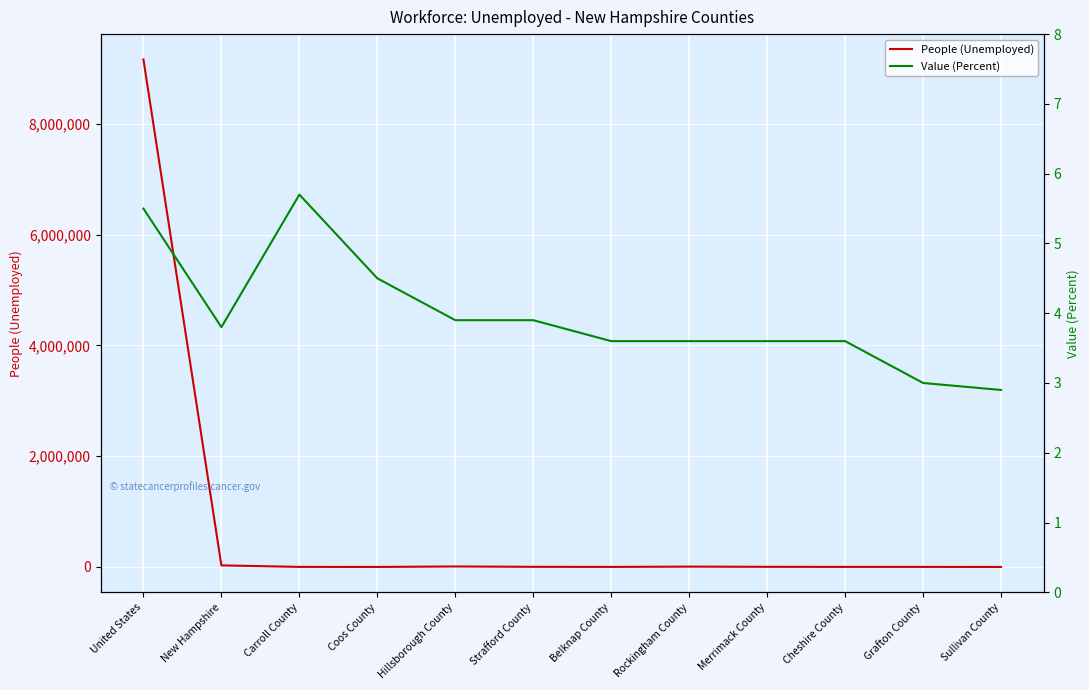

Is it true that People (Unemployed) equals 8743.0 at Rockingham County?

False